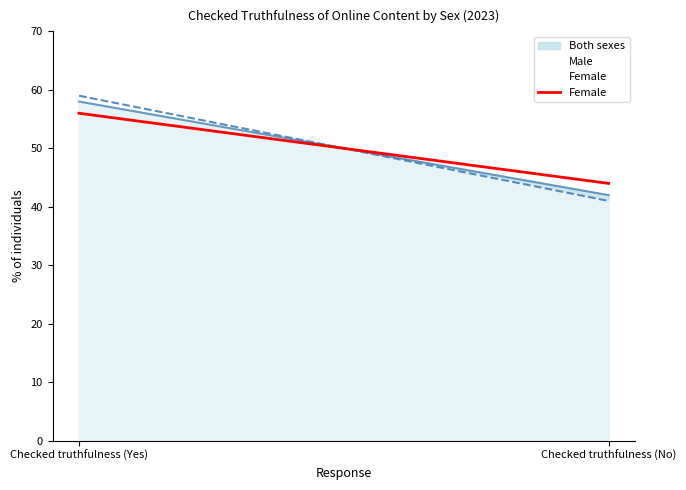

What is the label of the 2nd point from the left?

Checked truthfulness (No)